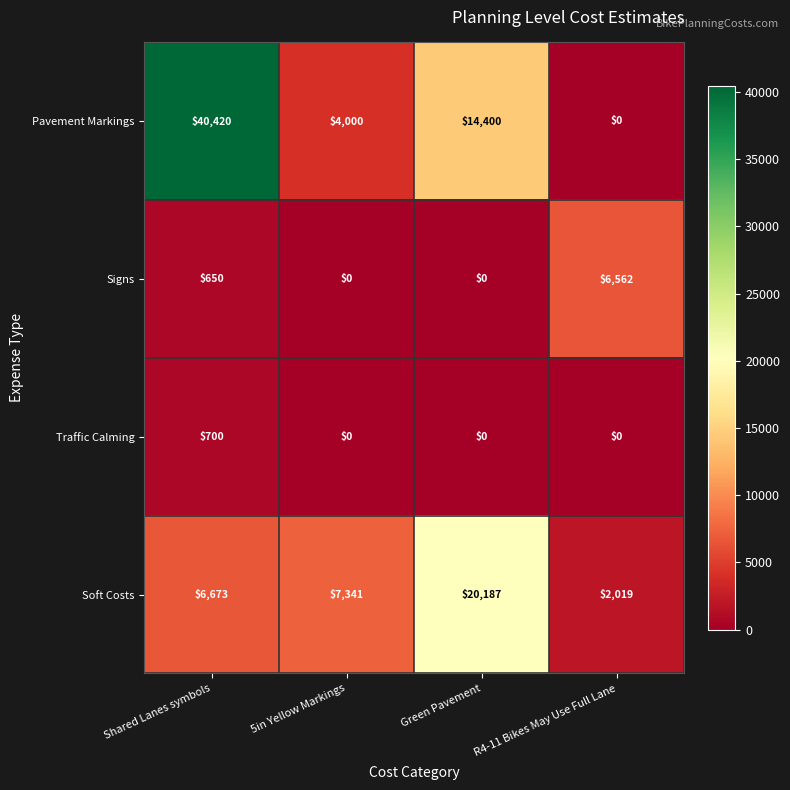

Is it true that Signs equals 0 at Green Pavement?

True